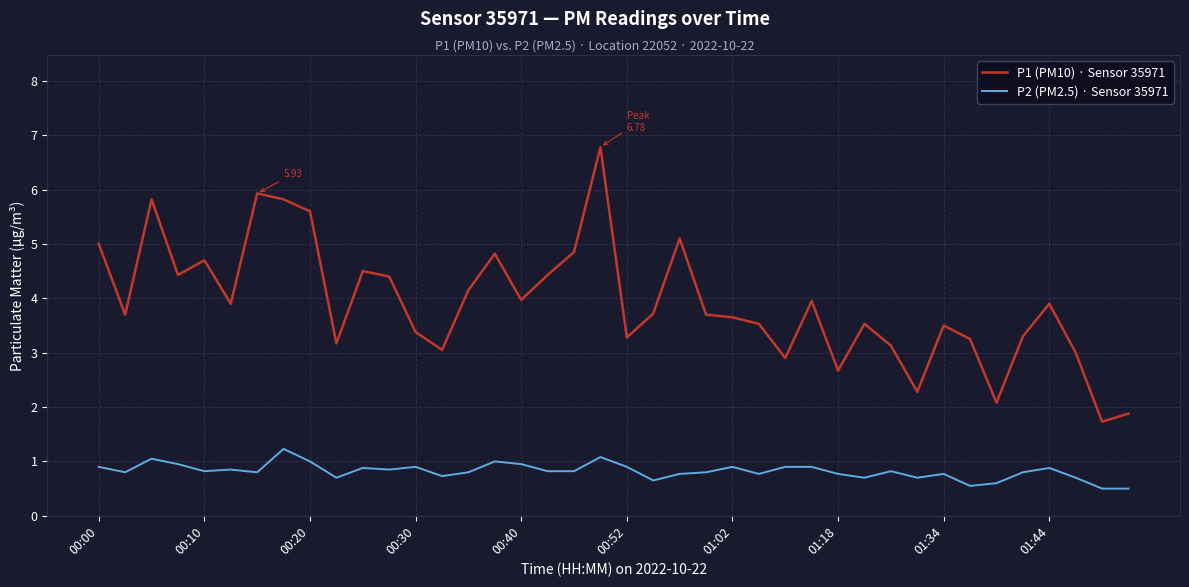

Which series has the largest total across all categories?

P1 (PM10) · Sensor 35971